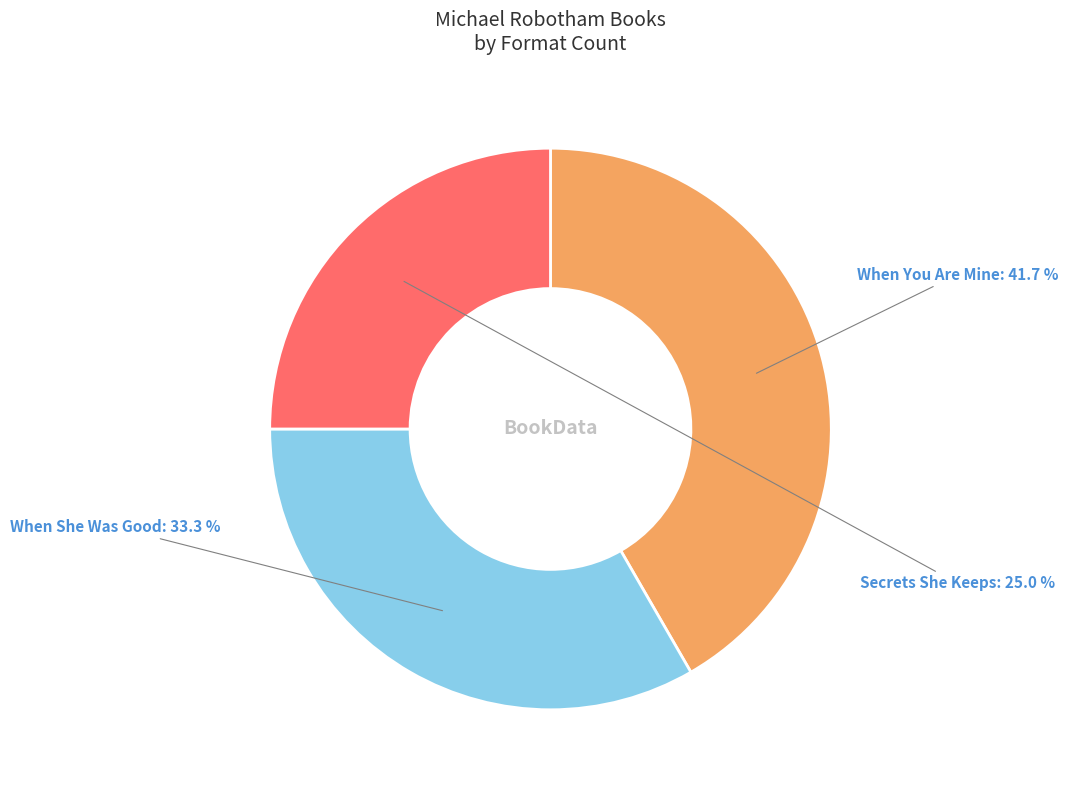

Is there any slice that represents more than half of the pie?

No